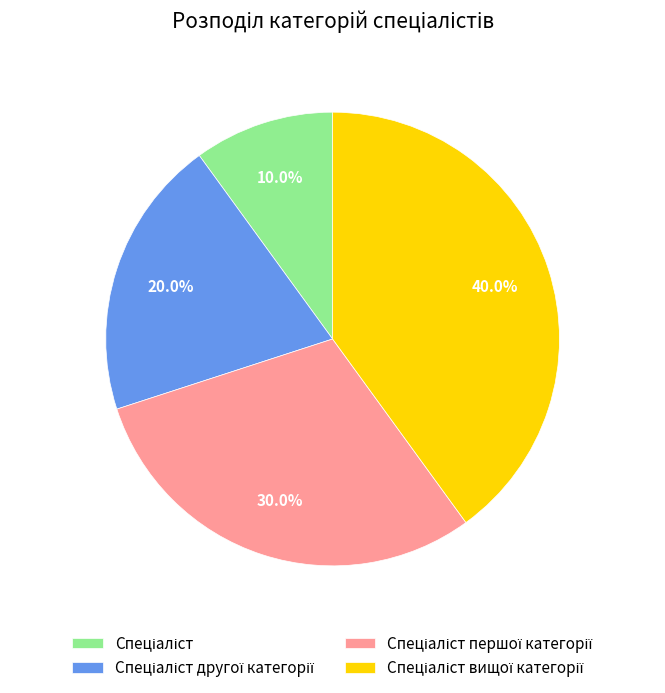

Is there a majority slice in this chart?

No